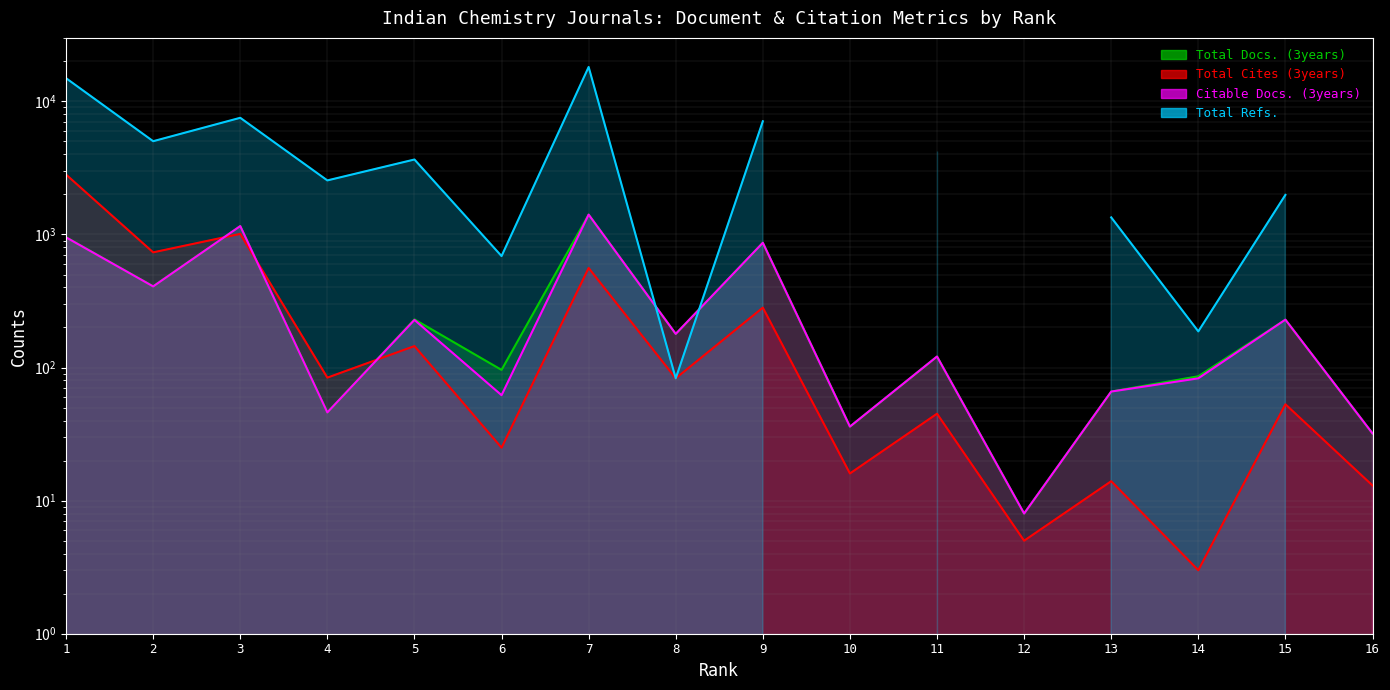

Which label corresponds to the smallest value in the chart?

14